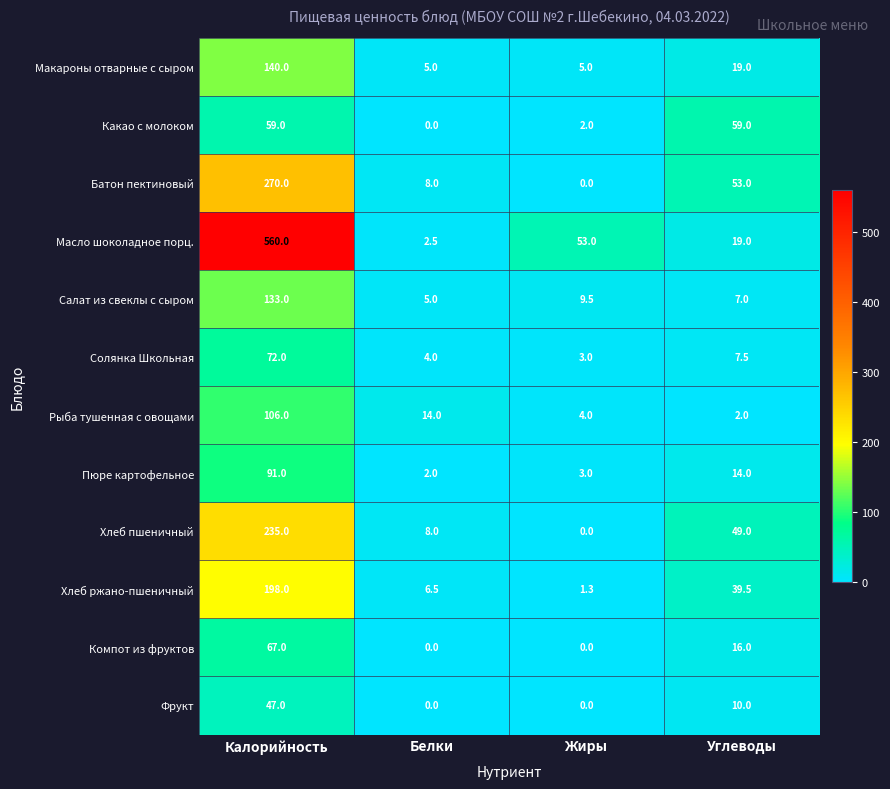

Which series has the largest range (max minus min)?

Масло шоколадное порц.